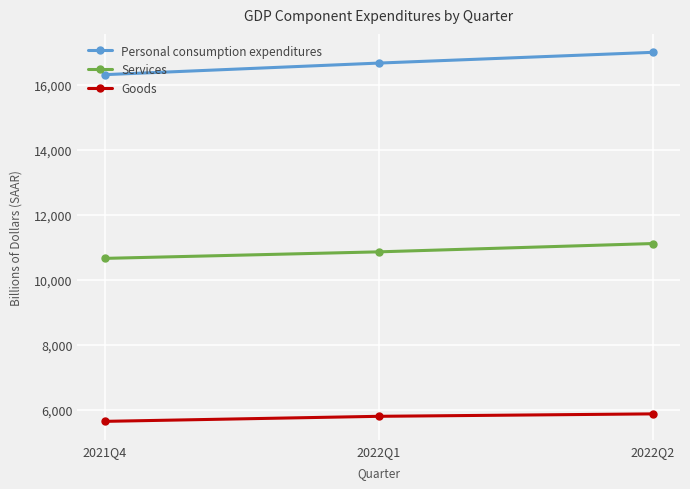

List the series in order of their overall mean, highest first.

Personal consumption expenditures, Services, Goods